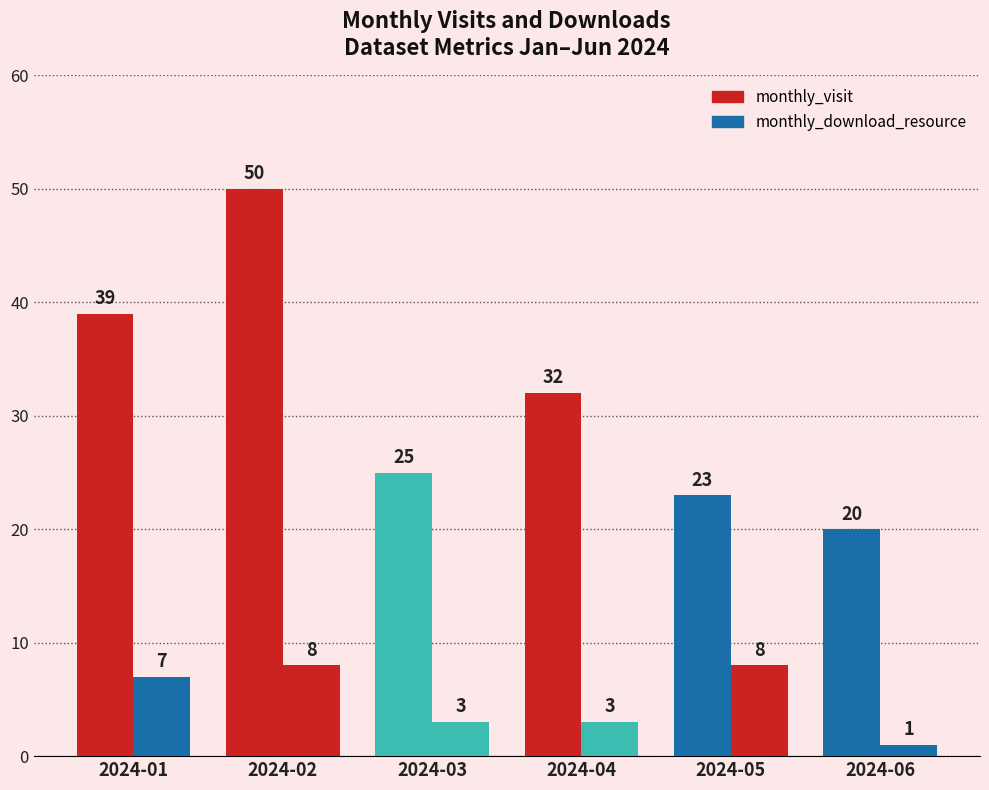

How many groups of bars are there?

6